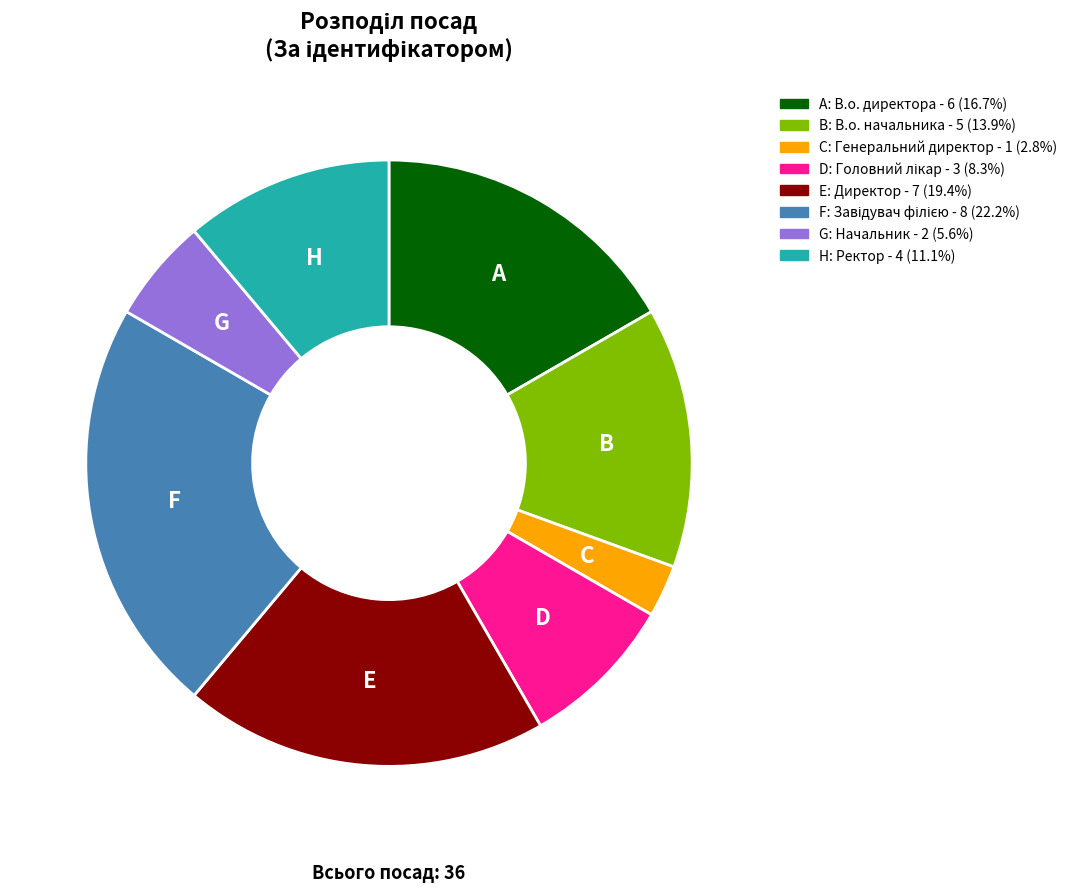

Is there any slice that represents more than half of the pie?

No